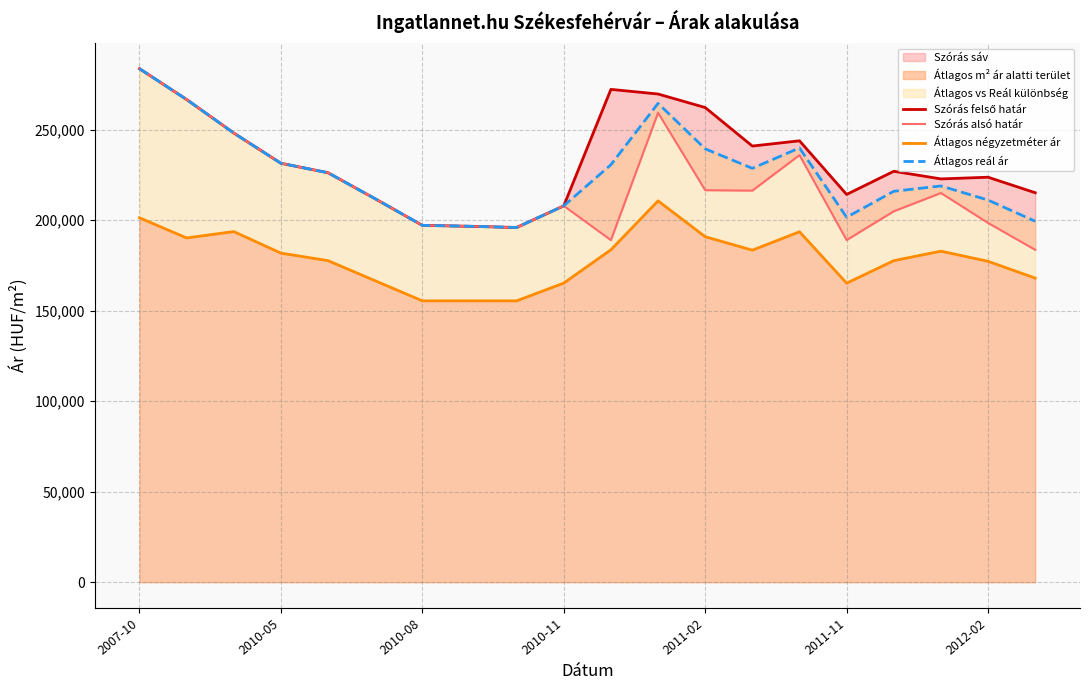

What is the average value of the Átlagos négyzetméter ár series?

178775